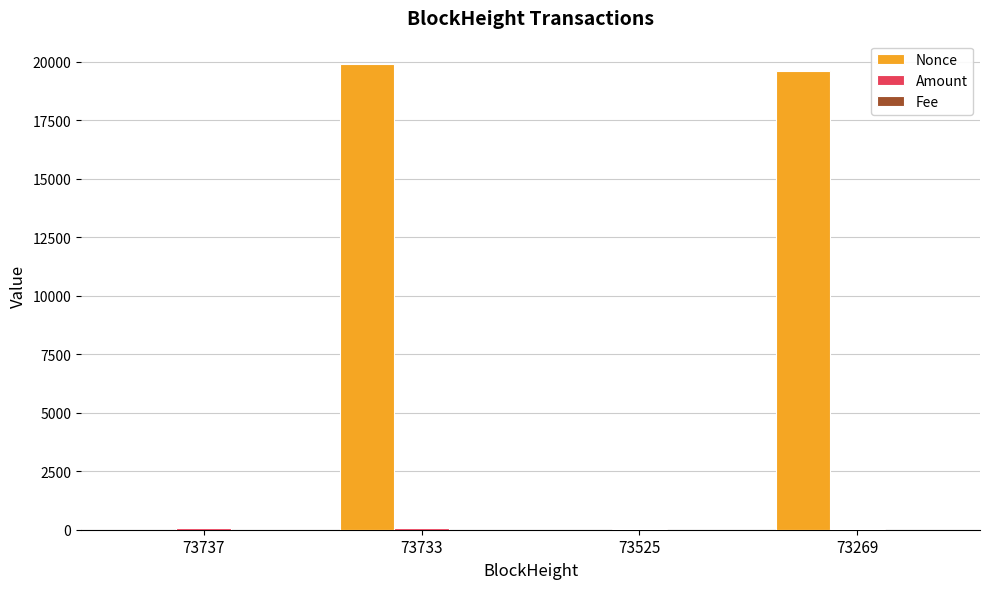

Which series changed the most between 73737 and 73269?

Nonce